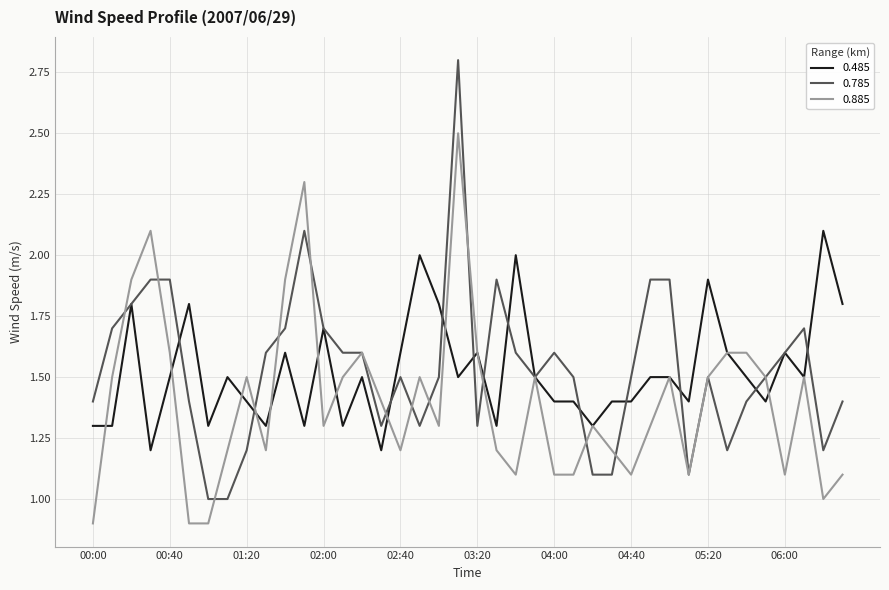

Which series has the widest spread of values?

0.785